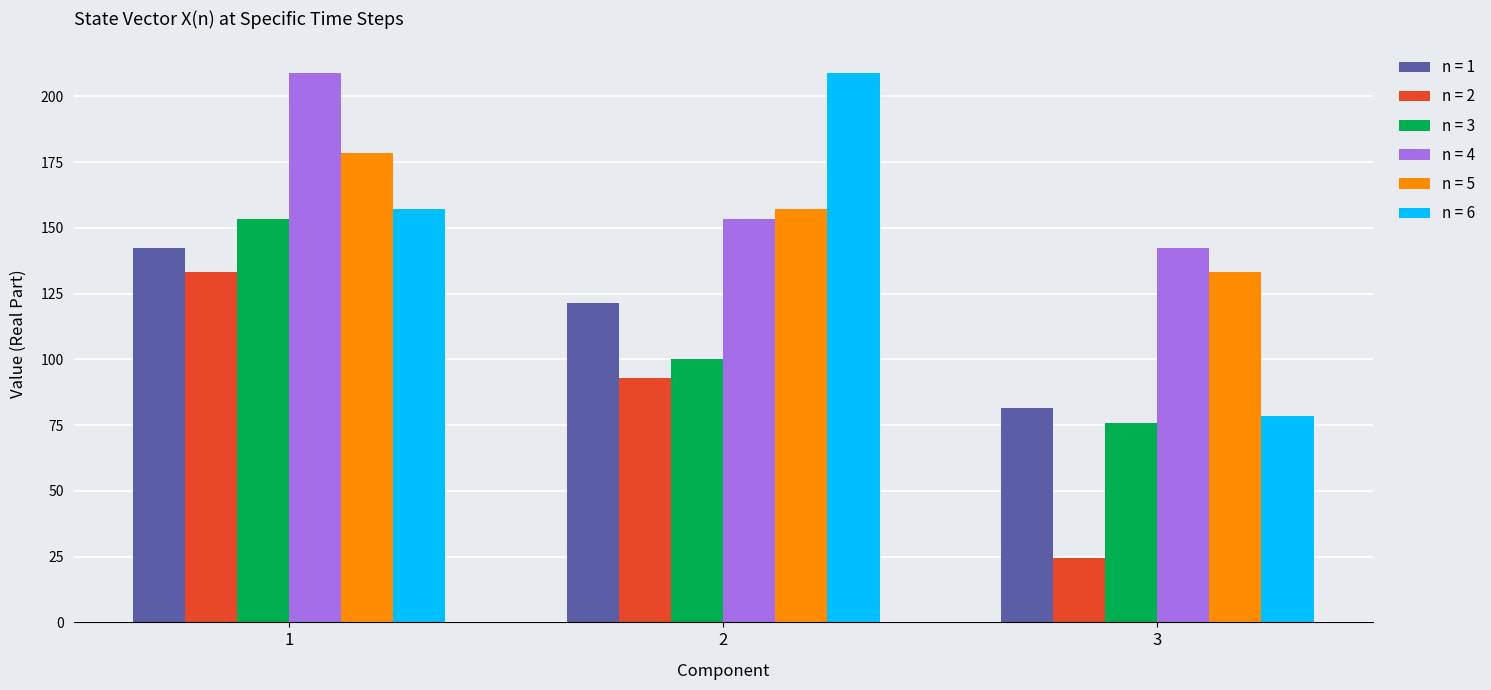

Rank the categories by n = 5 value from lowest to highest.

3, 2, 1